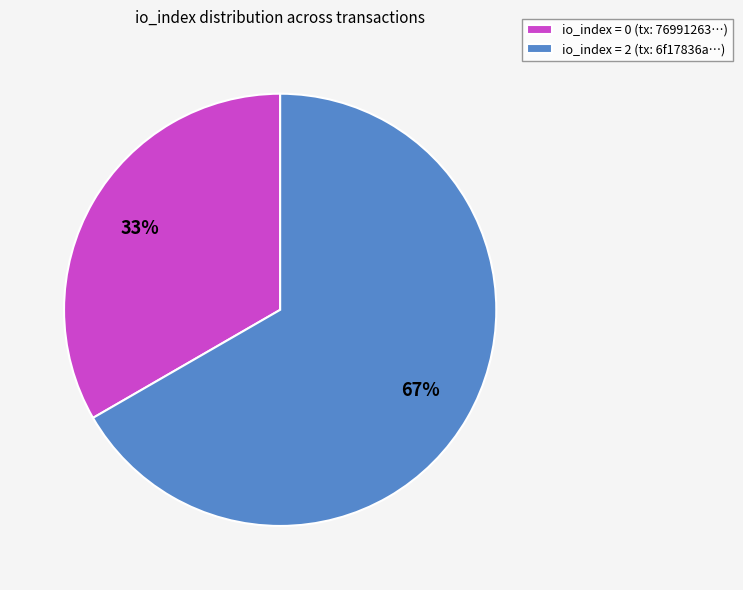

How many slices are in this pie chart?

2